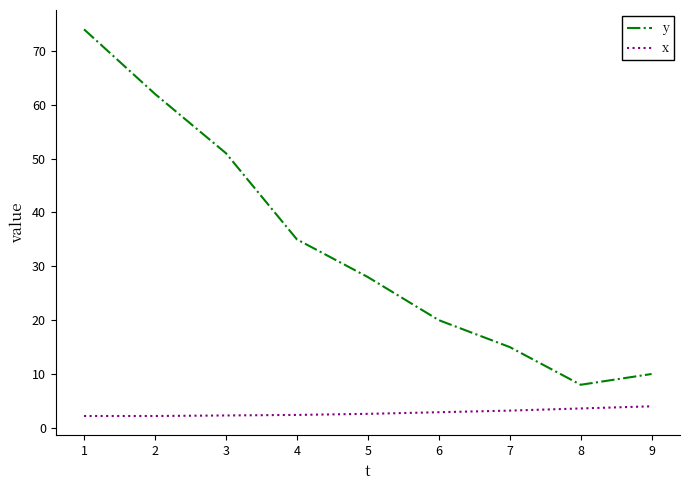

Is the value of x at 1 greater than the value of y at 9?

No